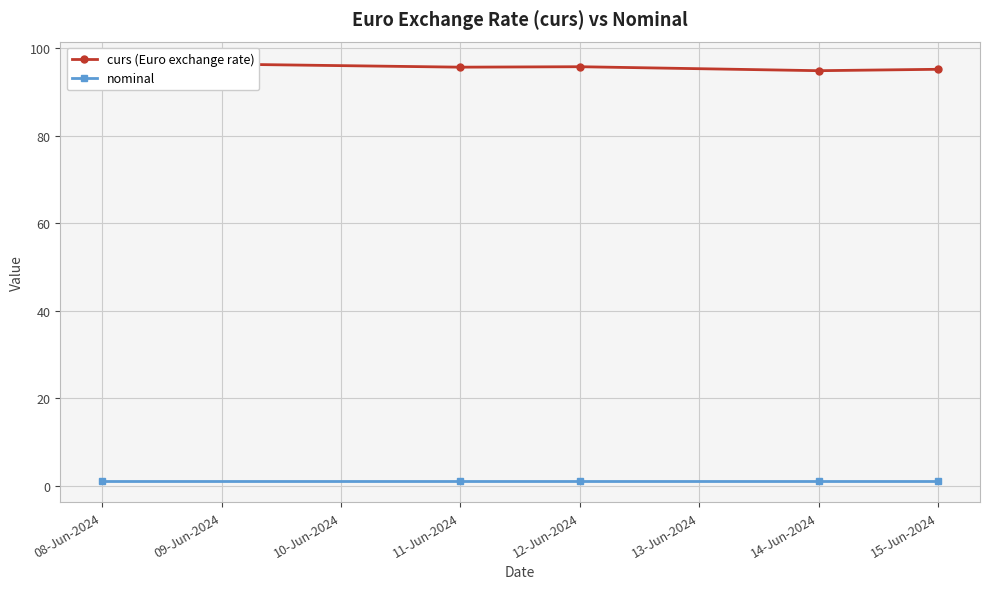

Reading right to left, list all the values displayed in this chart.

curs (Euro exchange rate): 95.2	94.8	95.7	95.6	96.7
nominal: 1.0	1.0	1.0	1.0	1.0